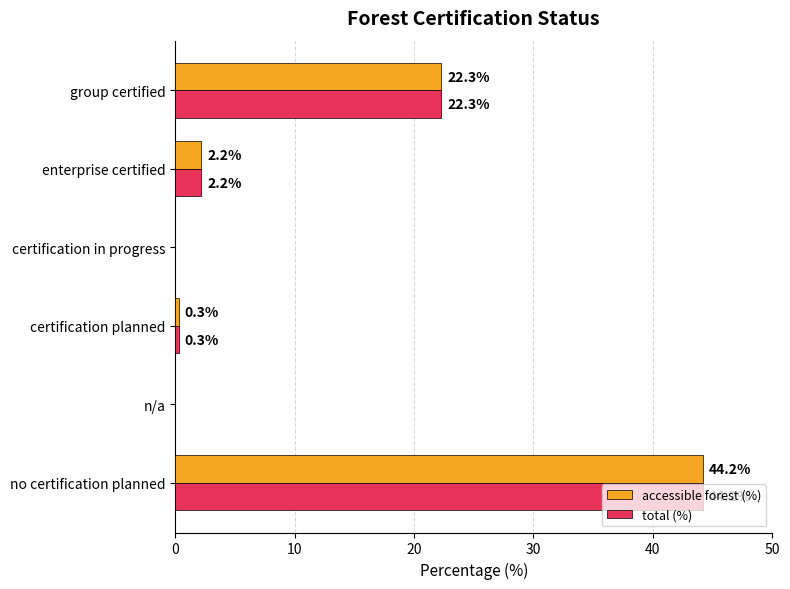

Where is total (%) nearest to the value 22?

group certified